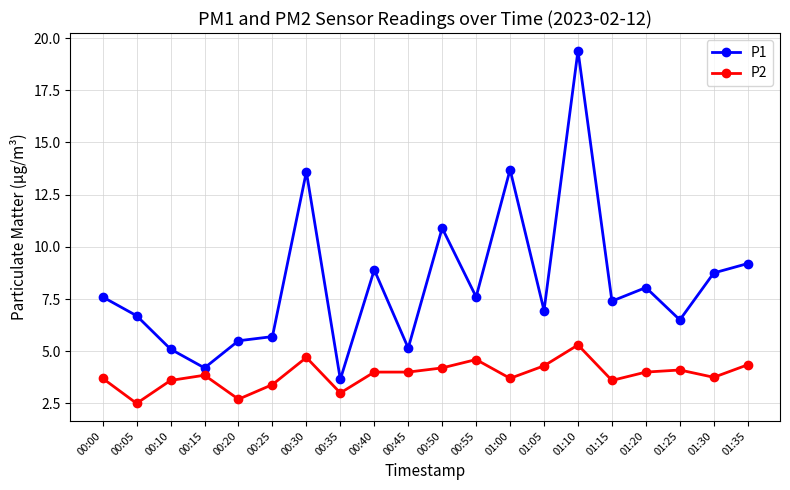

The P2 series shows 4.0 at 00:45. True or false?

True